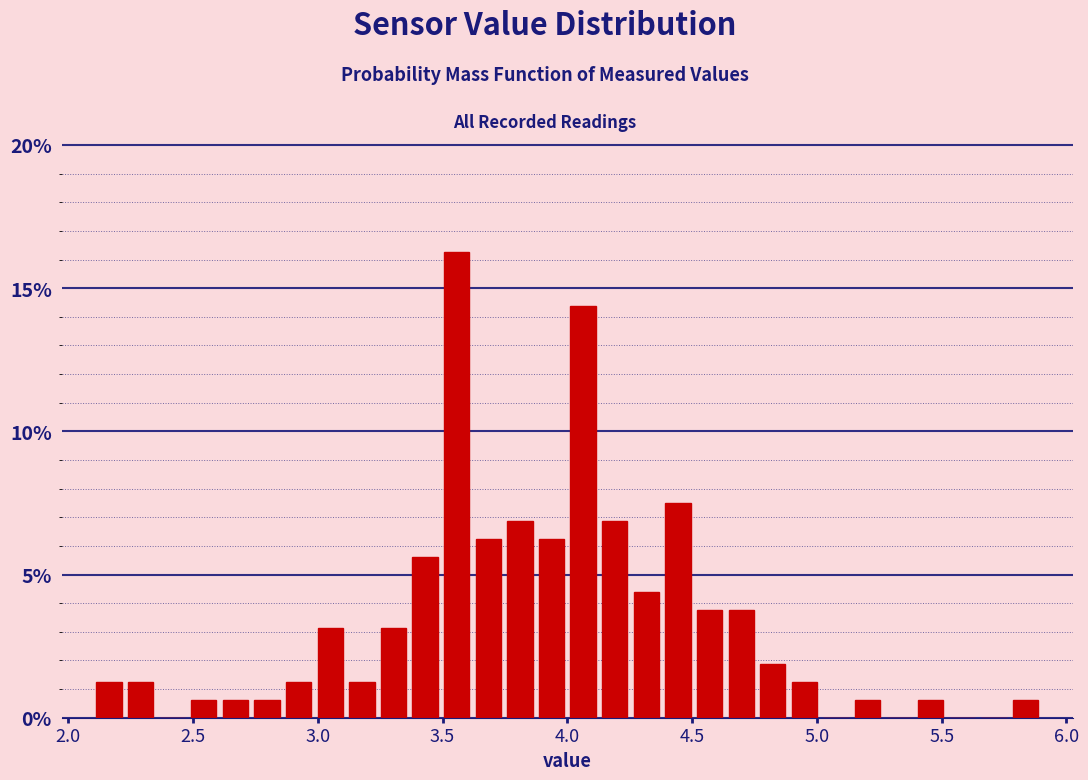

Read against the x-axis, roughly where is the centre of the tallest bar?

3.55